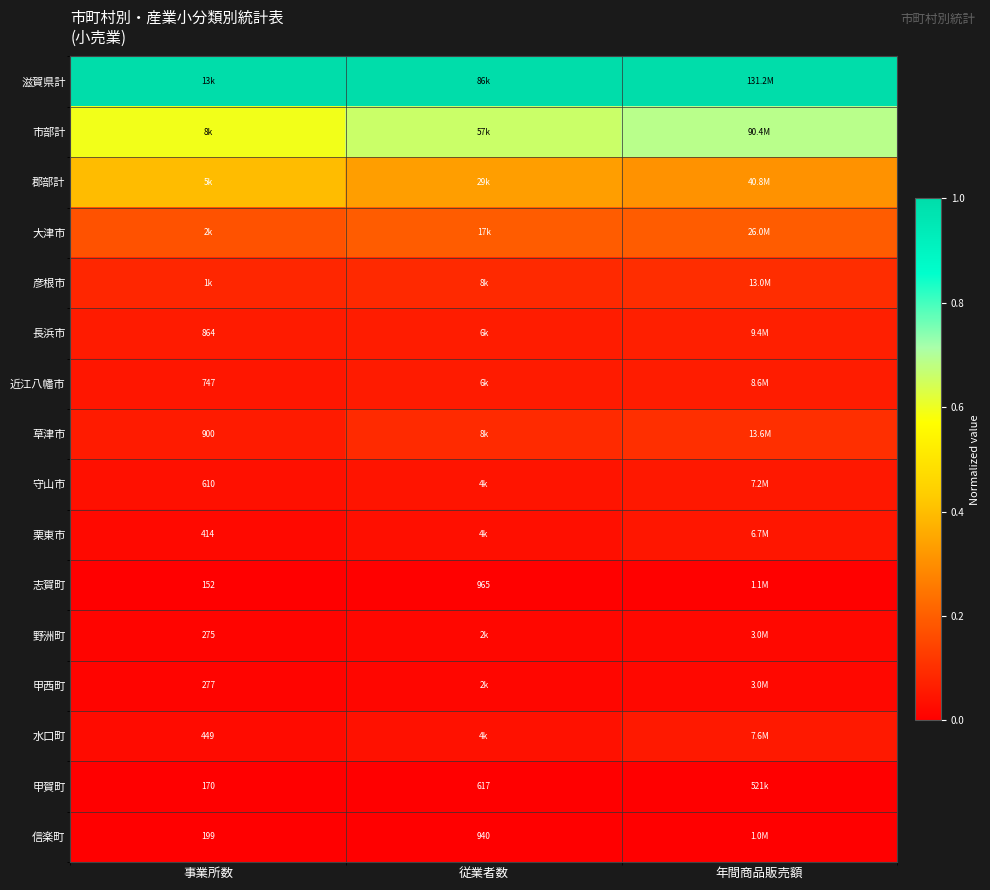

The value of 市部計 at 年間商品販売額 is 0.7. True or false?

True